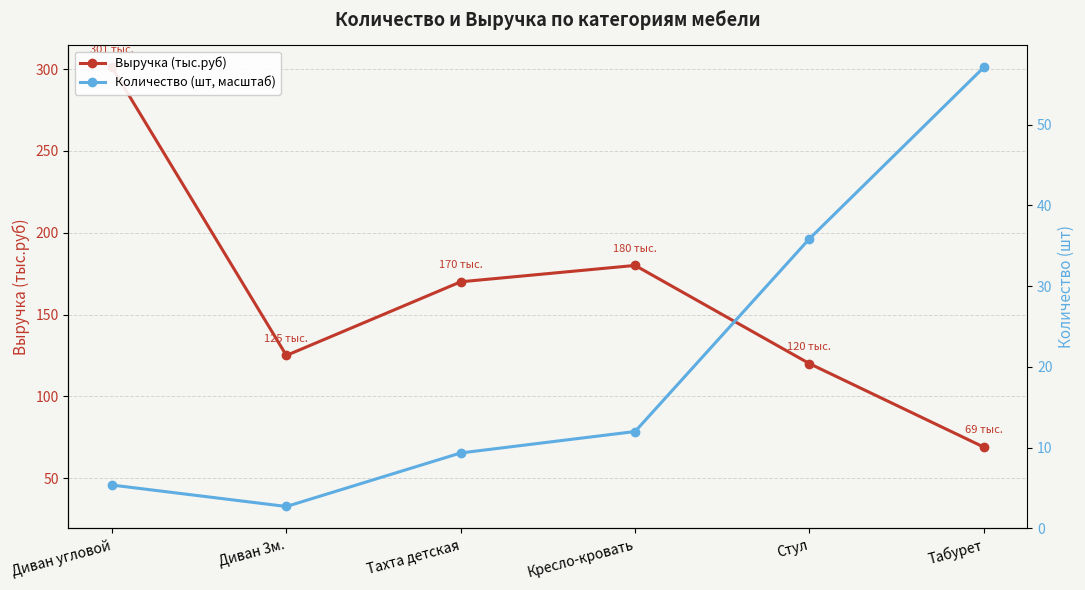

Rank the series at Тахта детская from highest to lowest value.

Выручка (тыс.руб), Количество (шт, масштаб)